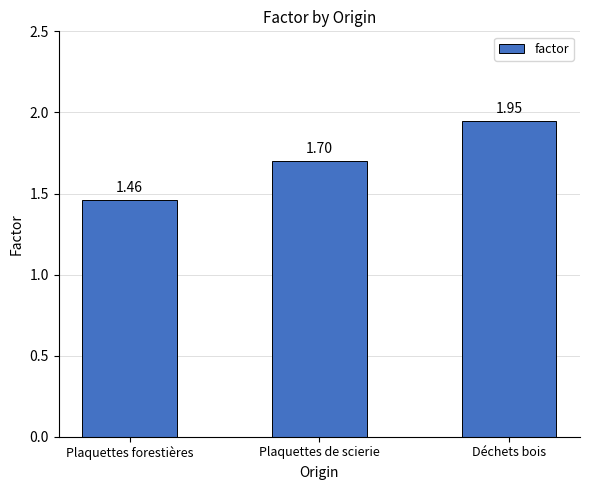

Rank the categories by value from lowest to highest.

Plaquettes forestières, Plaquettes de scierie, Déchets bois